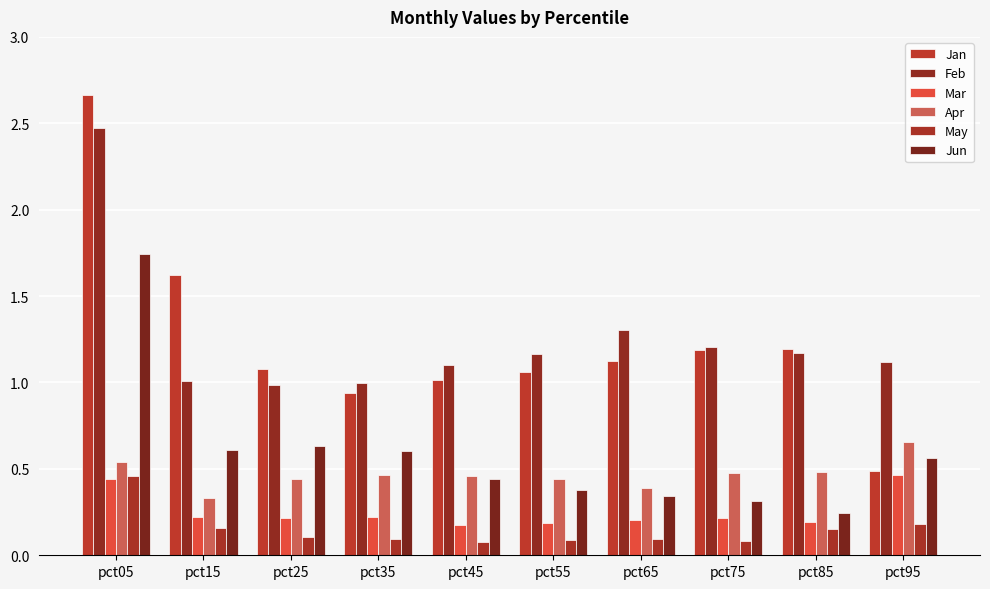

Which series has the widest spread of values?

Jan